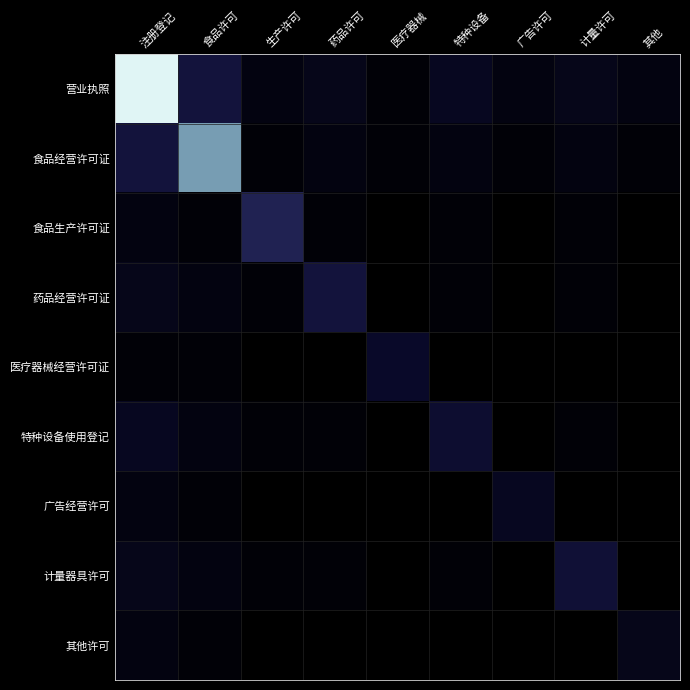

Between 医疗器械 and 特种设备, which is larger?

特种设备